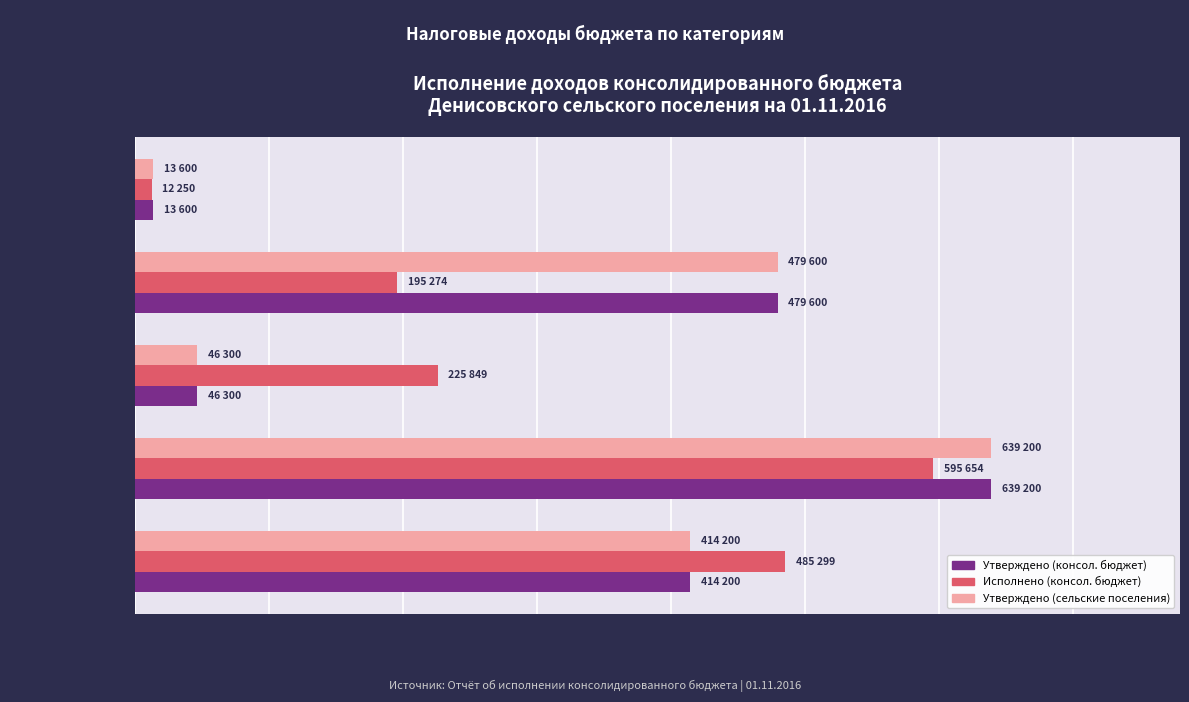

At how many categories does at least one series exceed 176934?

4